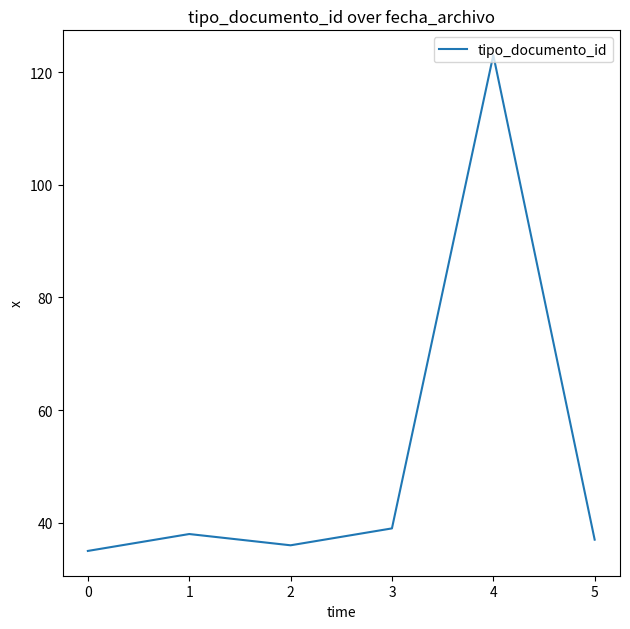

How many interior local peaks (higher than both neighbors) does the data have?

2